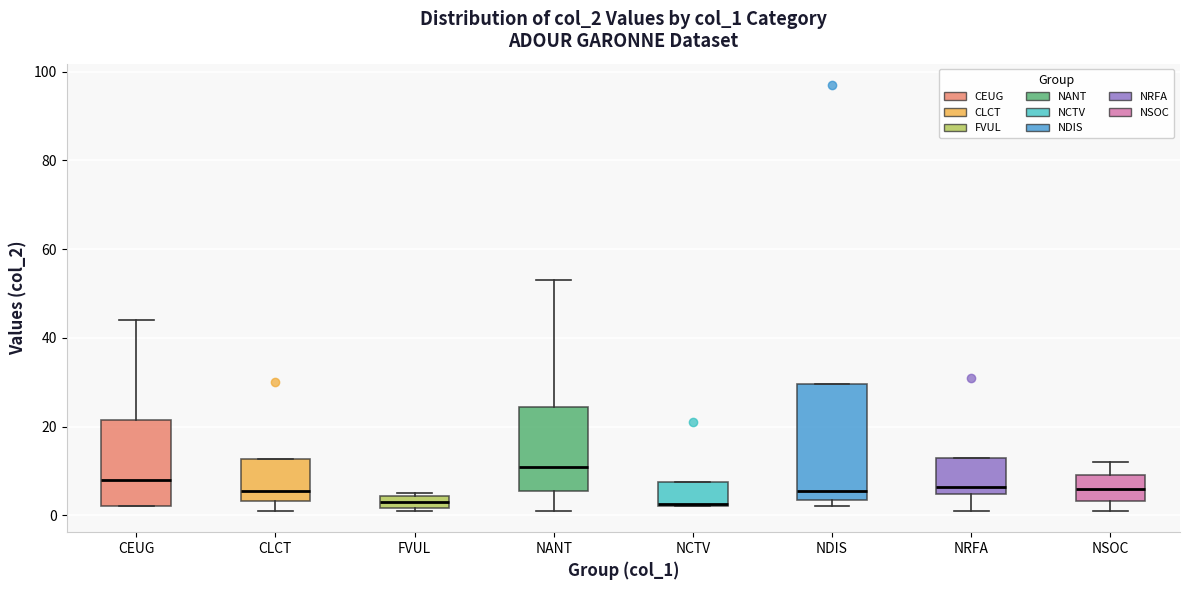

Which box has the highest median line?

NANT